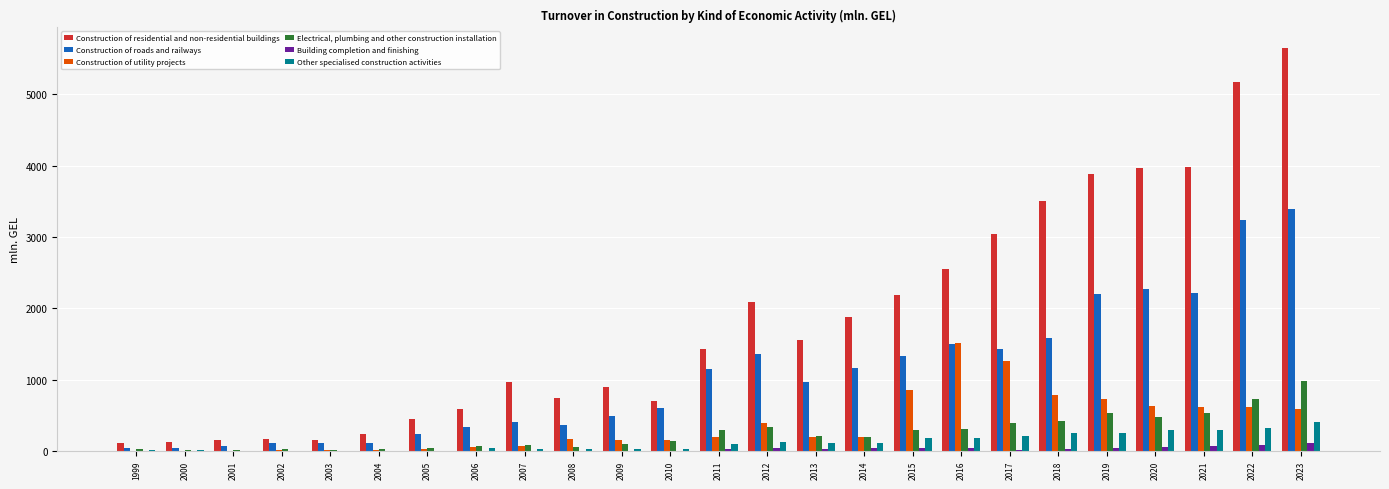

What is the maximum value shown in the chart?

5657.3